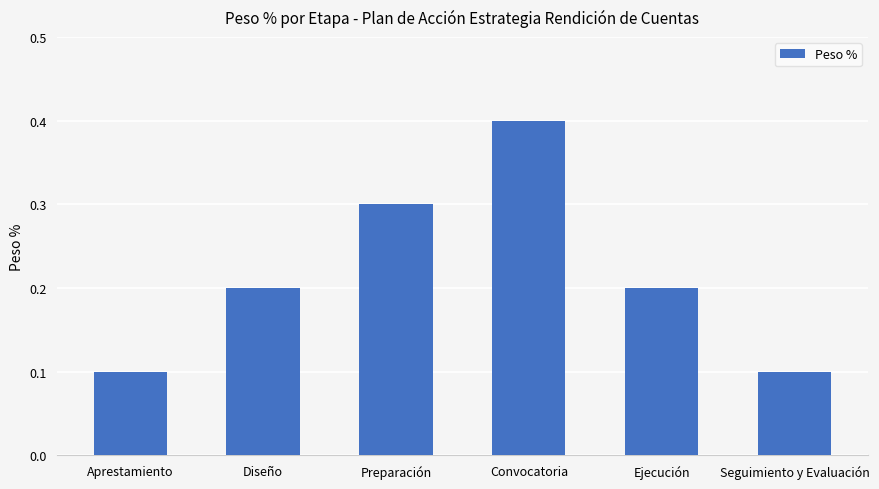

What is the value of the 4th bar from the left?

0.4